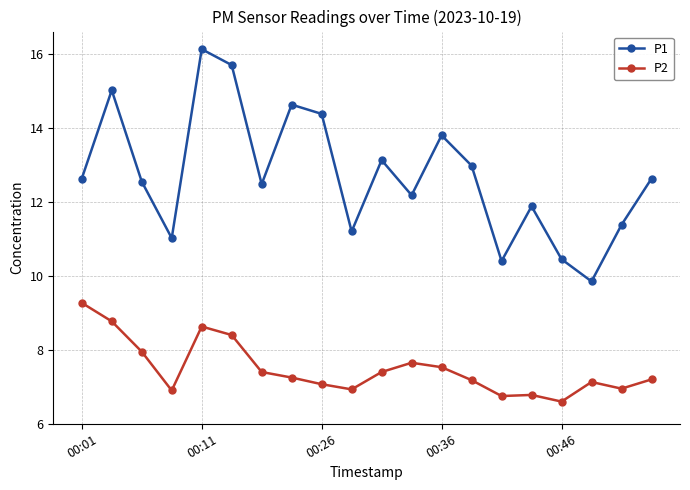

At how many categories does at least one series exceed 12?

13